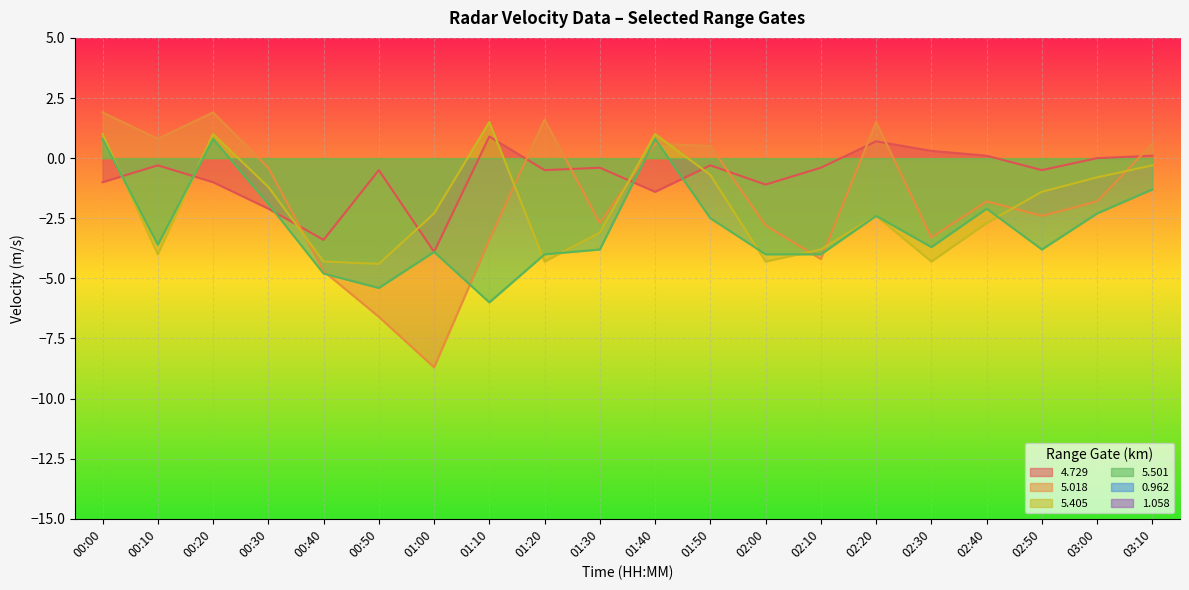

Does the chart display data point markers on the line(s)?

No